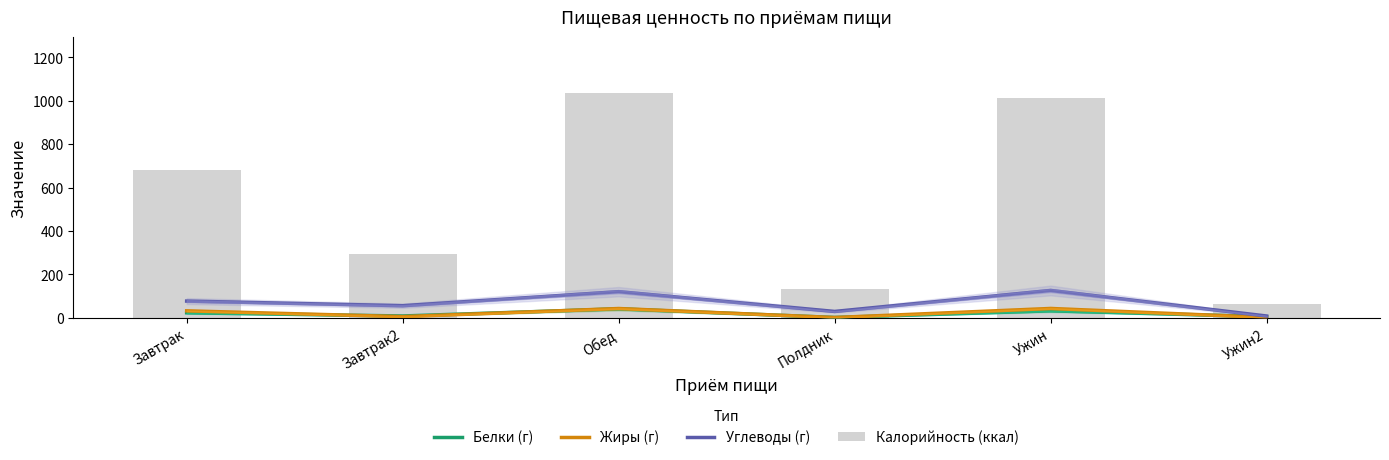

True or false: Углеводы (г) has a value of 28.8 at Полдник.

True